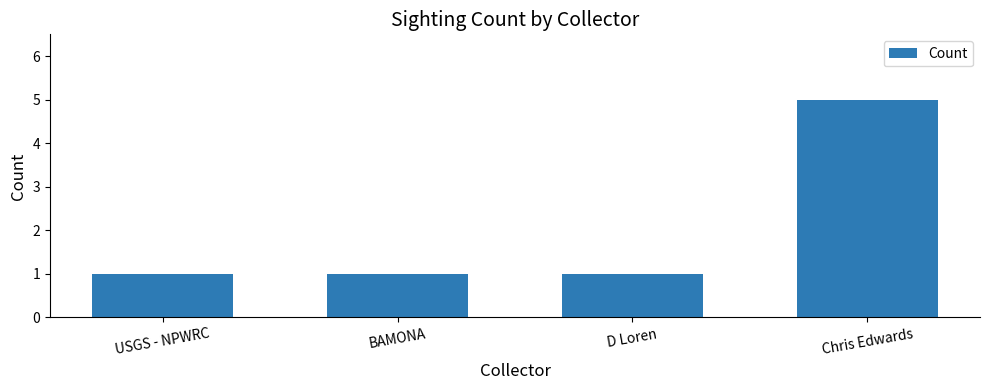

What is the greatest value displayed?

5